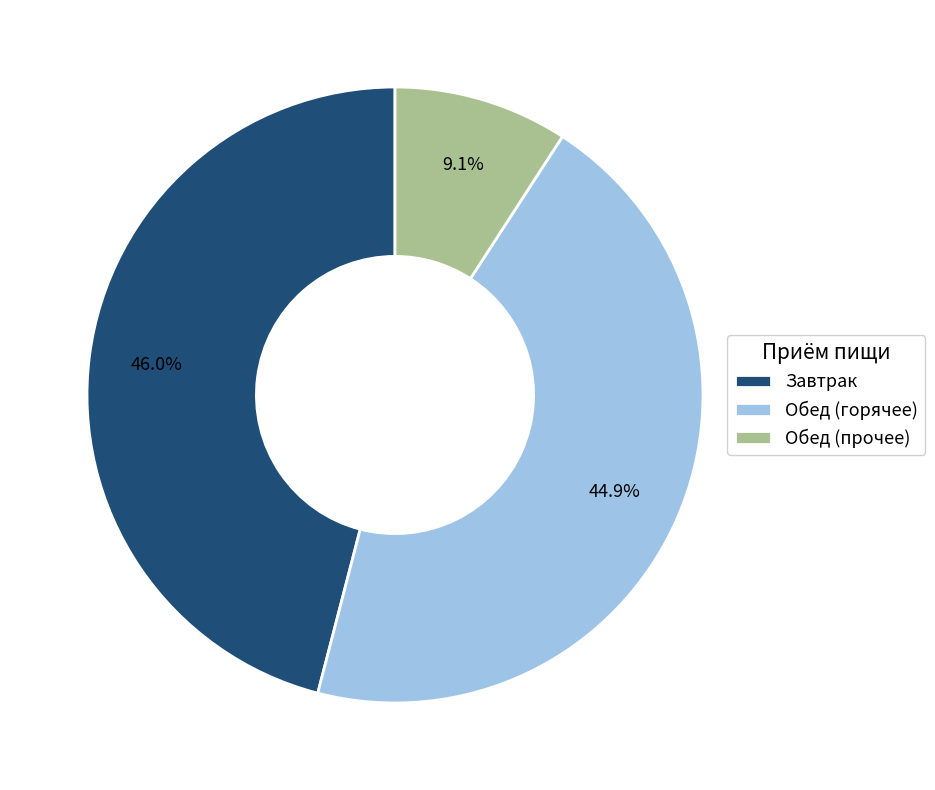

Count the number of slices in the pie.

3